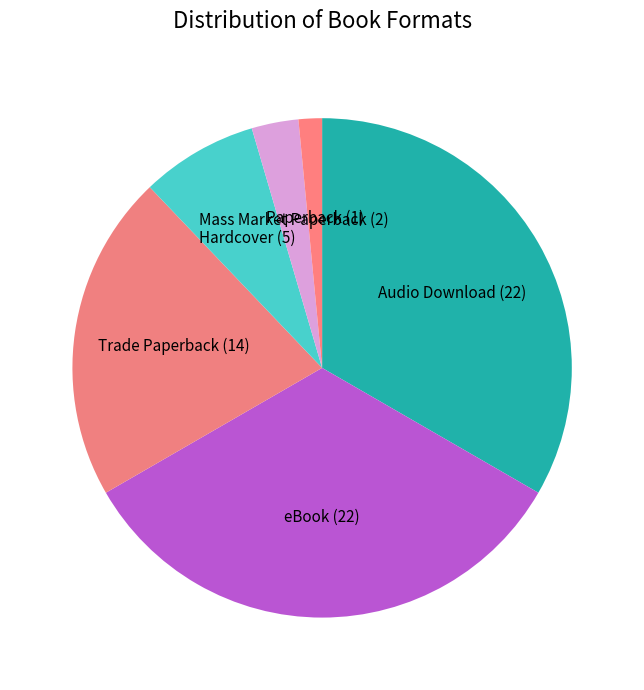

The Trade Paperback slice represents 21% of the pie. True or false?

True